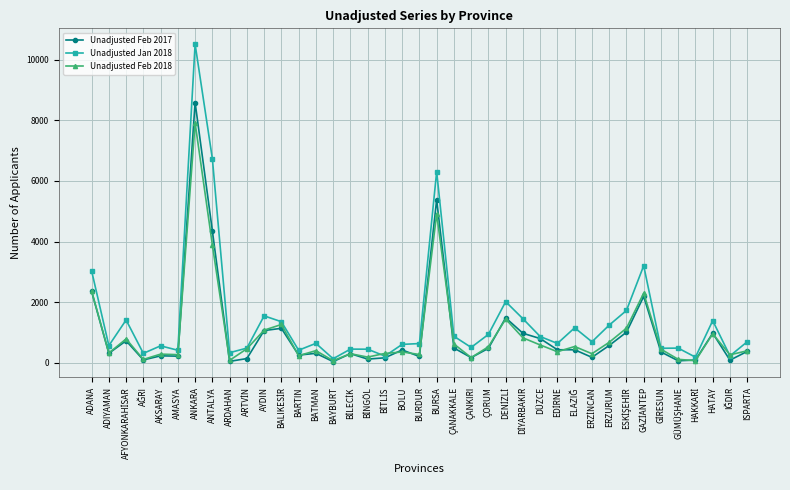

Where does the Unadjusted Jan 2018 series first go above 645?

ADANA